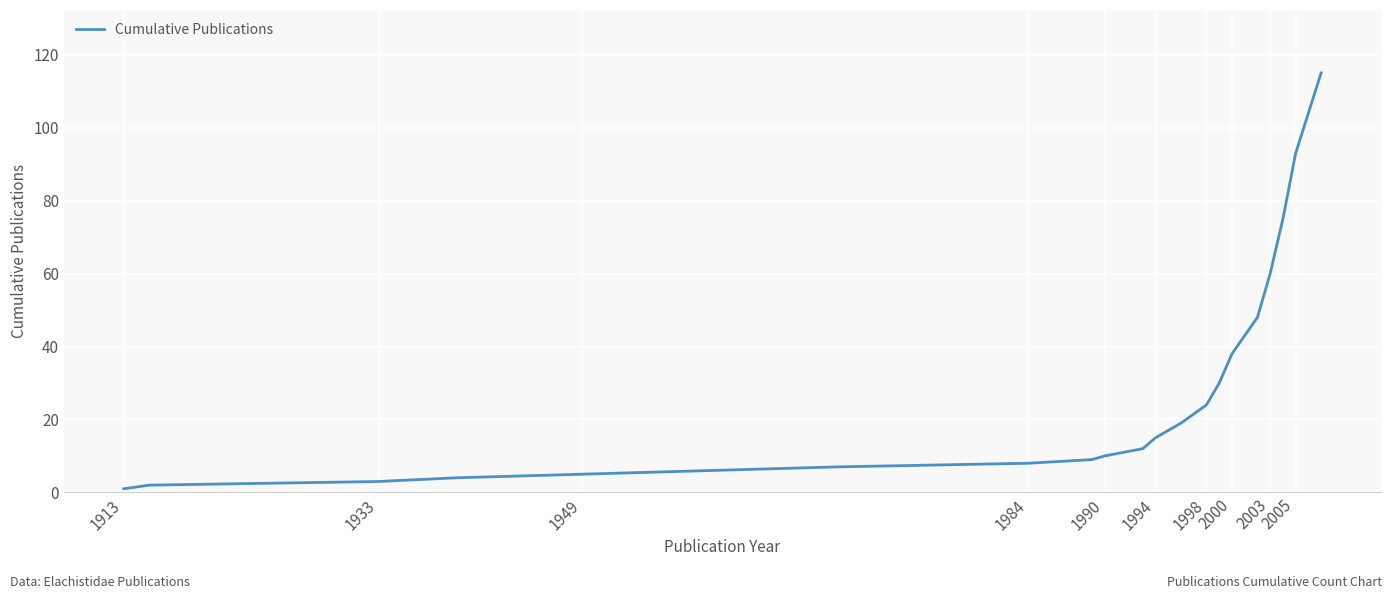

What is the greatest value displayed?

115